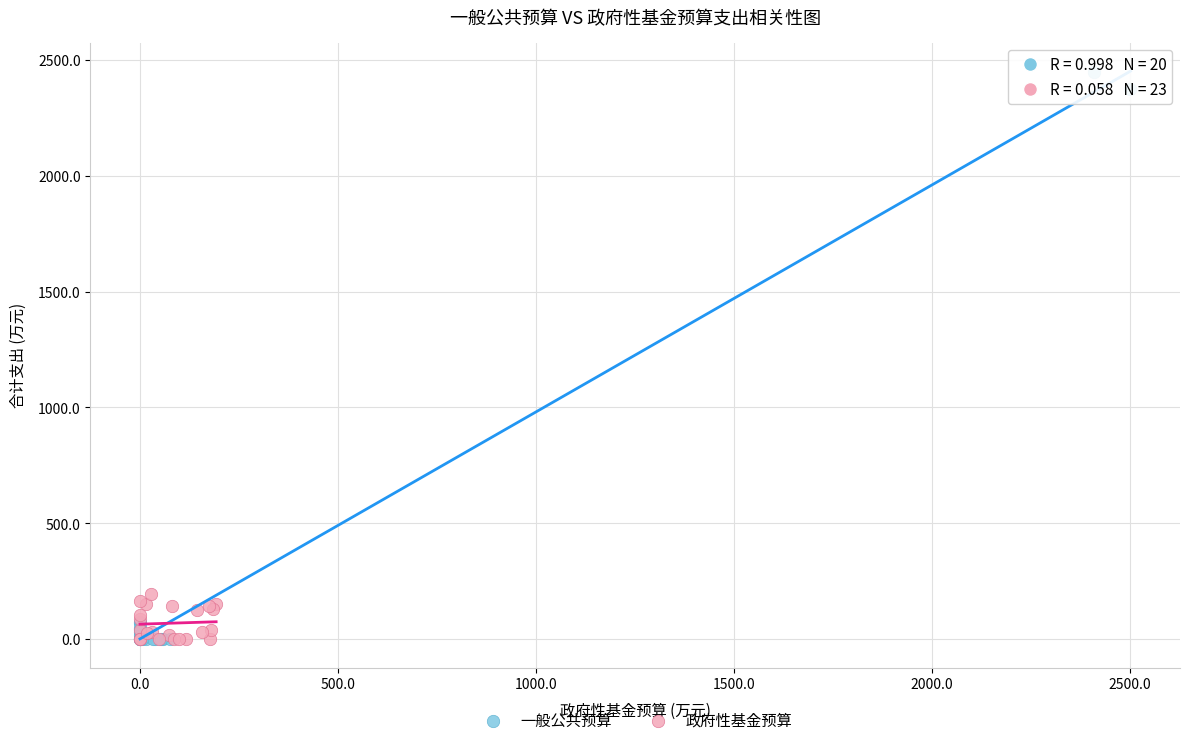

Which series reaches the maximum Y coordinate?

一般公共预算